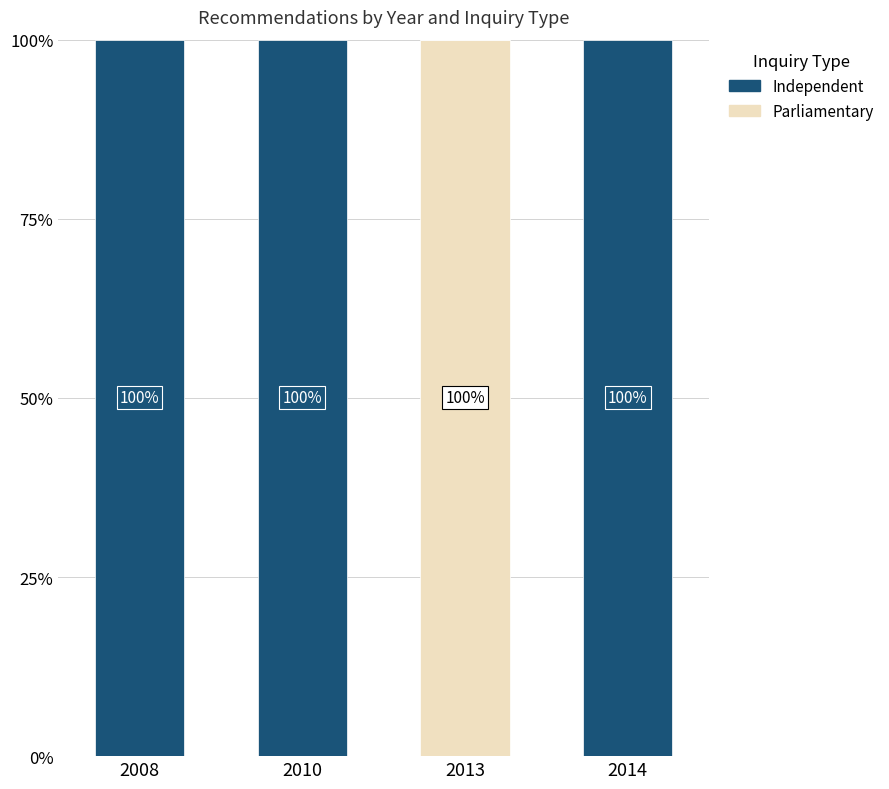

Count the number of data series in this chart.

2